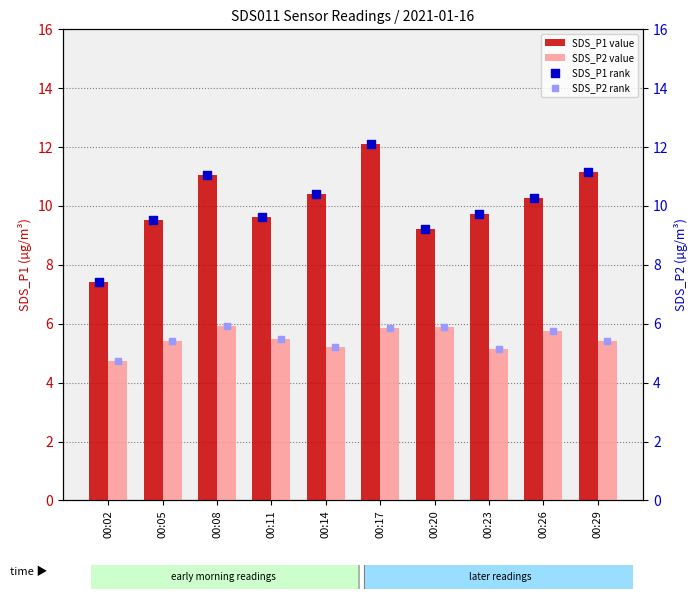

Is the value of SDS_P1 value at 00:05 greater than the value of SDS_P2 value at 00:23?

Yes